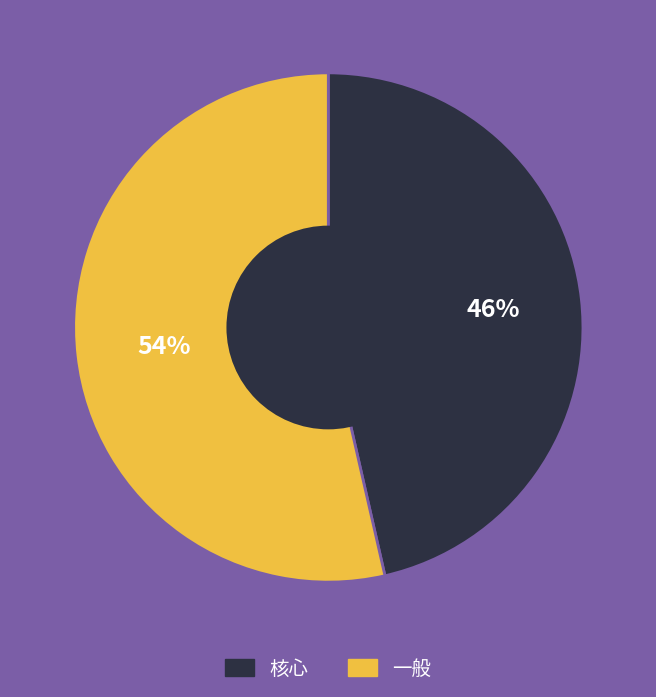

Which category has the smallest portion of the pie?

核心